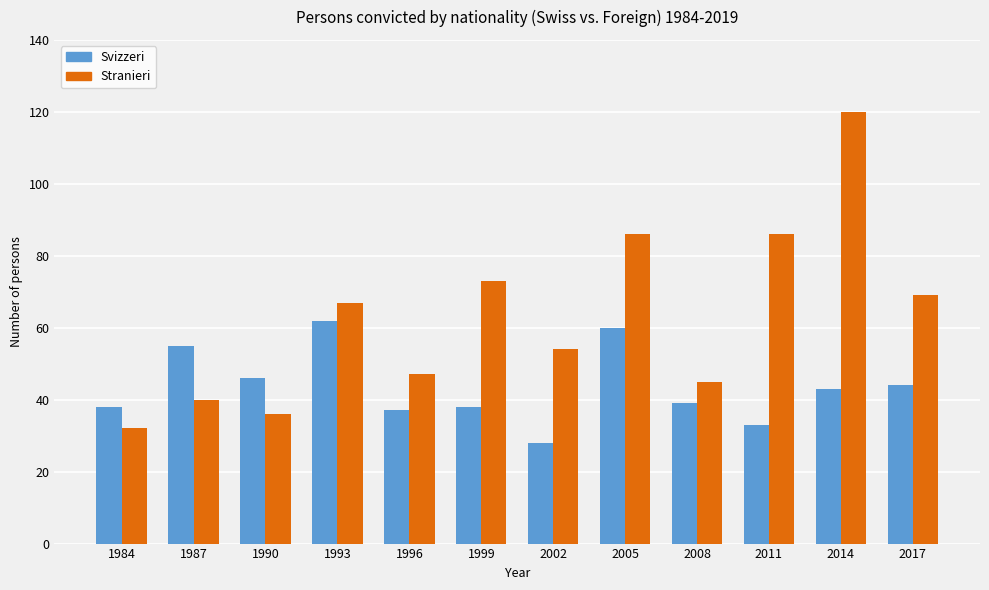

What is the difference between the maximum and minimum values in the Svizzeri series?

34